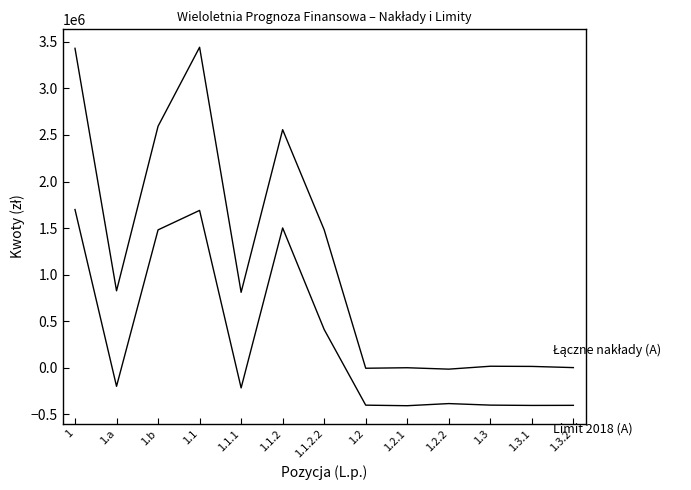

How many lines are shown in the chart?

2